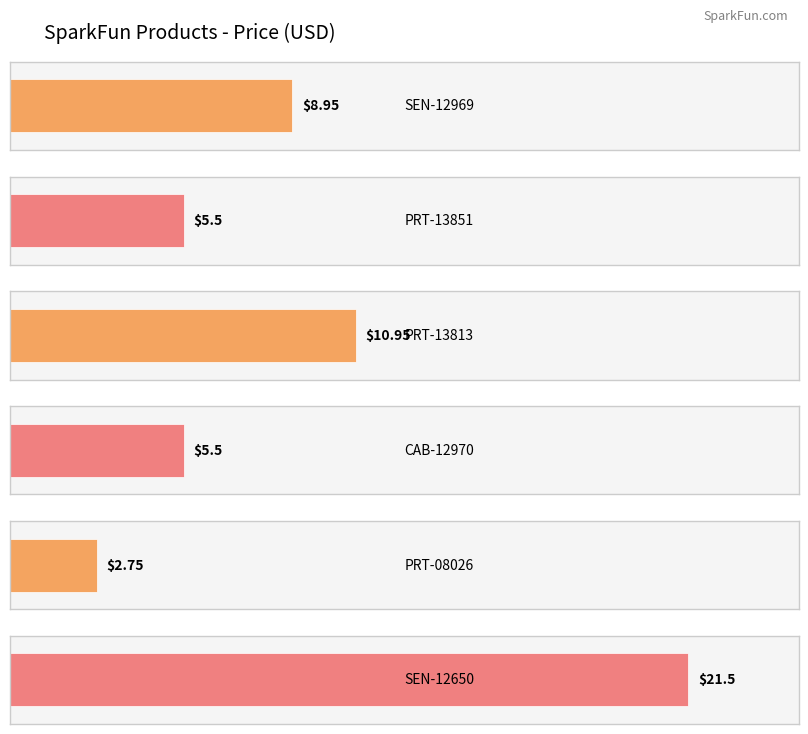

Are the bars grouped side by side (vs. stacked)?

No